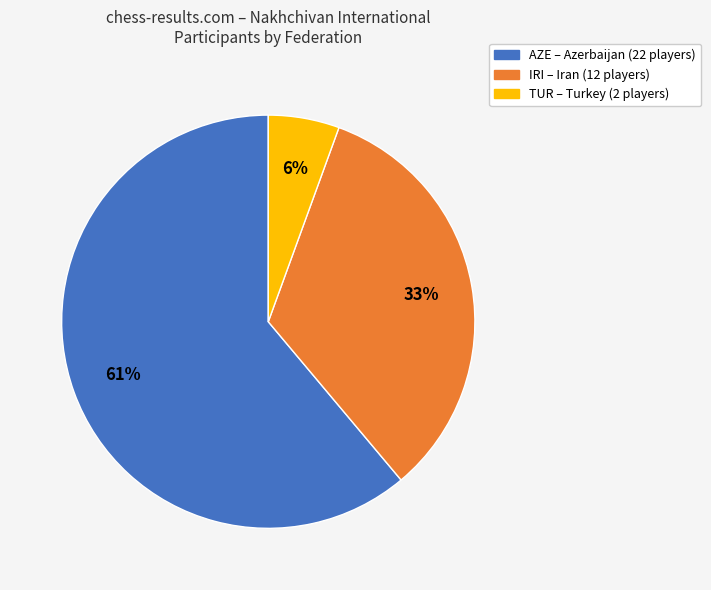

To the nearest percent, what is the combined percentage of IRI and AZE?

94%